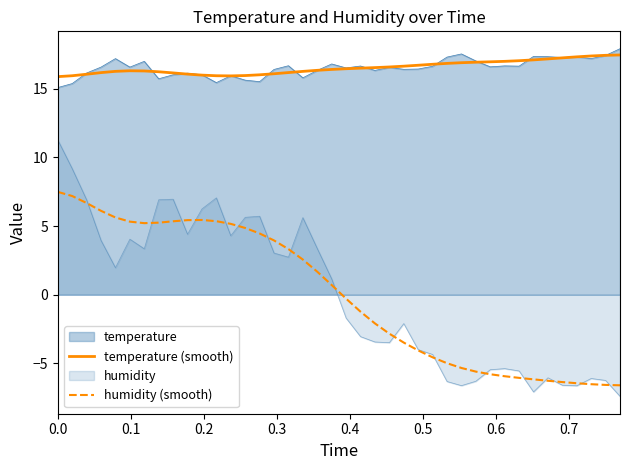

Does the chart have visible grid lines?

No